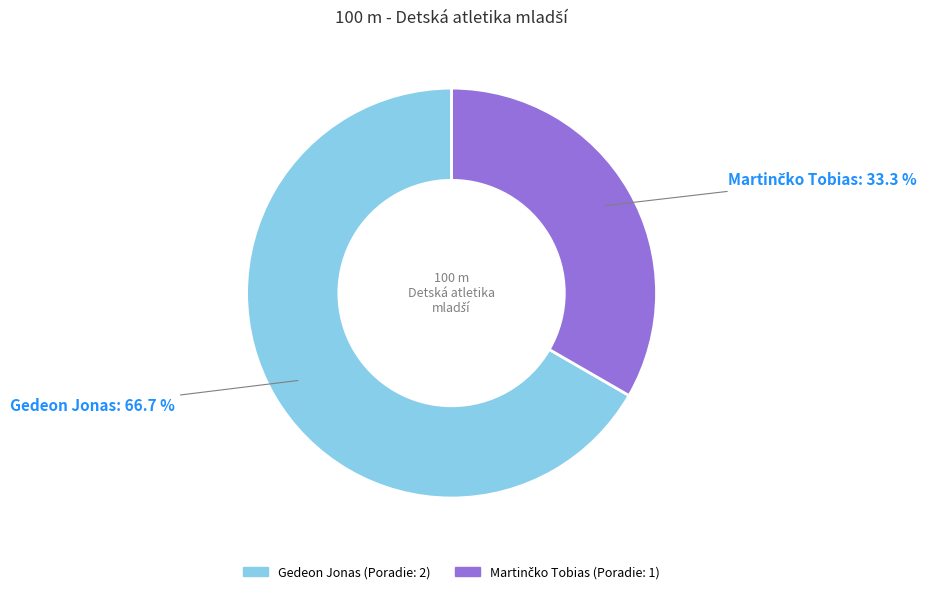

What percentage is the Gedeon Jonas slice, to the nearest percent?

67%